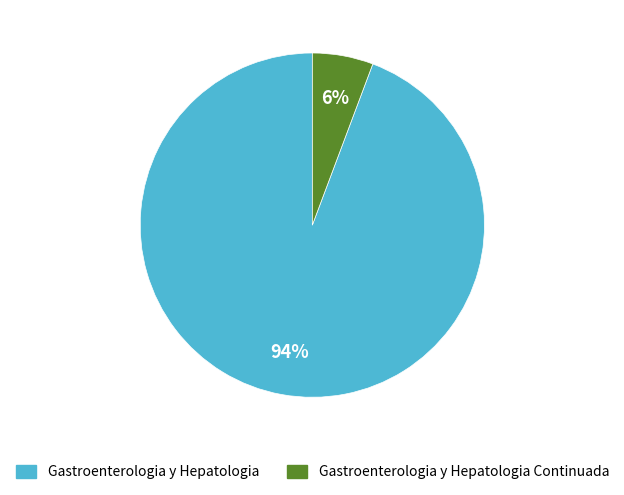

To the nearest percent, what is the average slice percentage?

50%